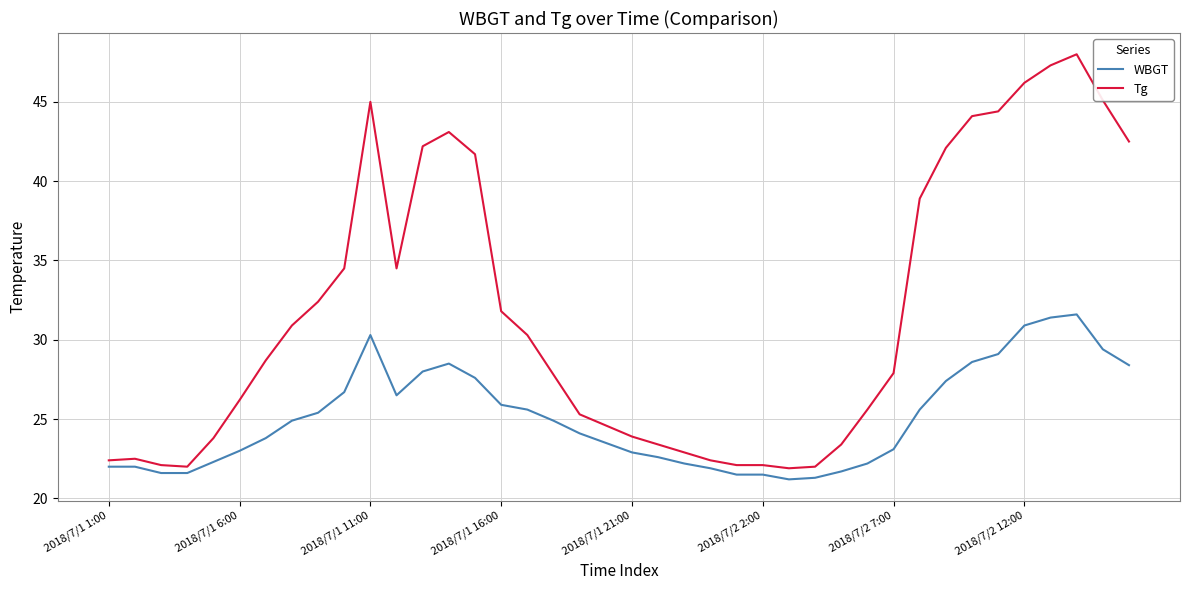

What is the difference between the second highest and minimum values in the WBGT series?

10.2